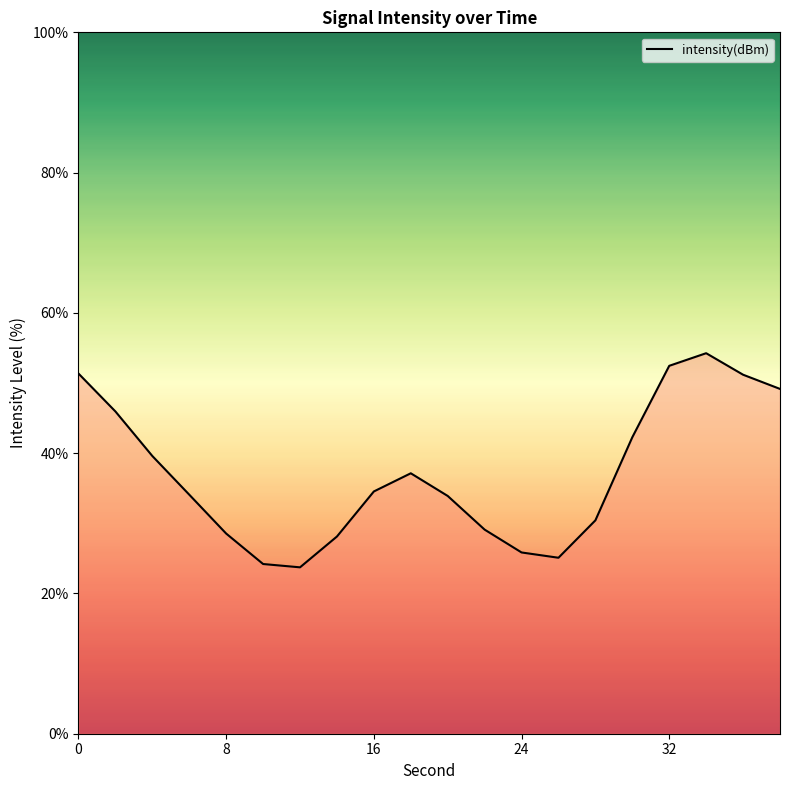

What is the average value?

37.0